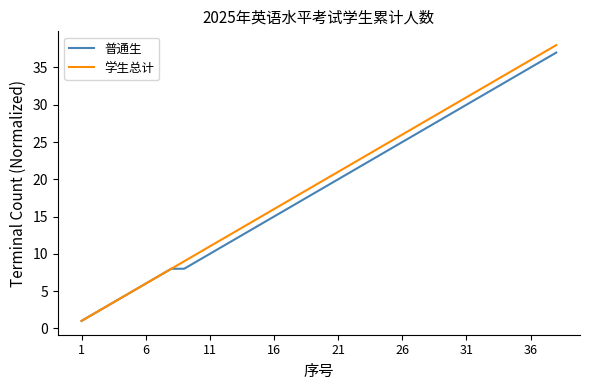

What is the difference between the second highest and second lowest values in the 普通生 series?

34